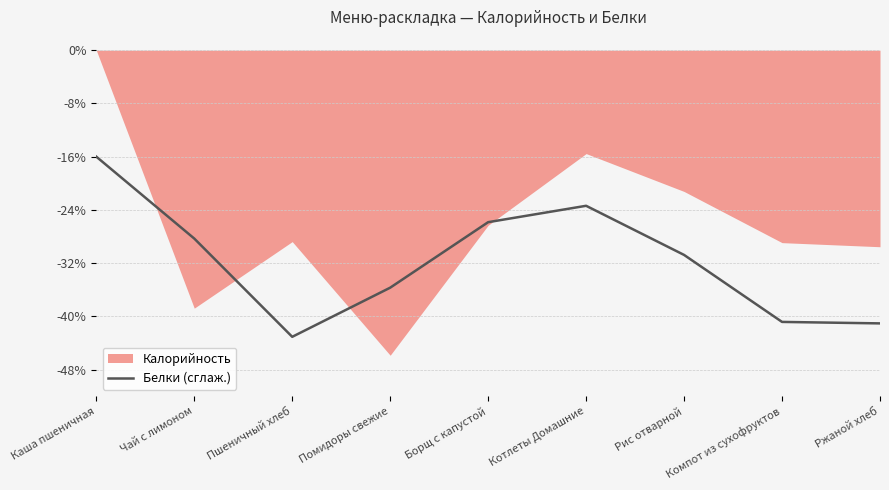

Where is the first local minimum?

Пшеничный хлеб